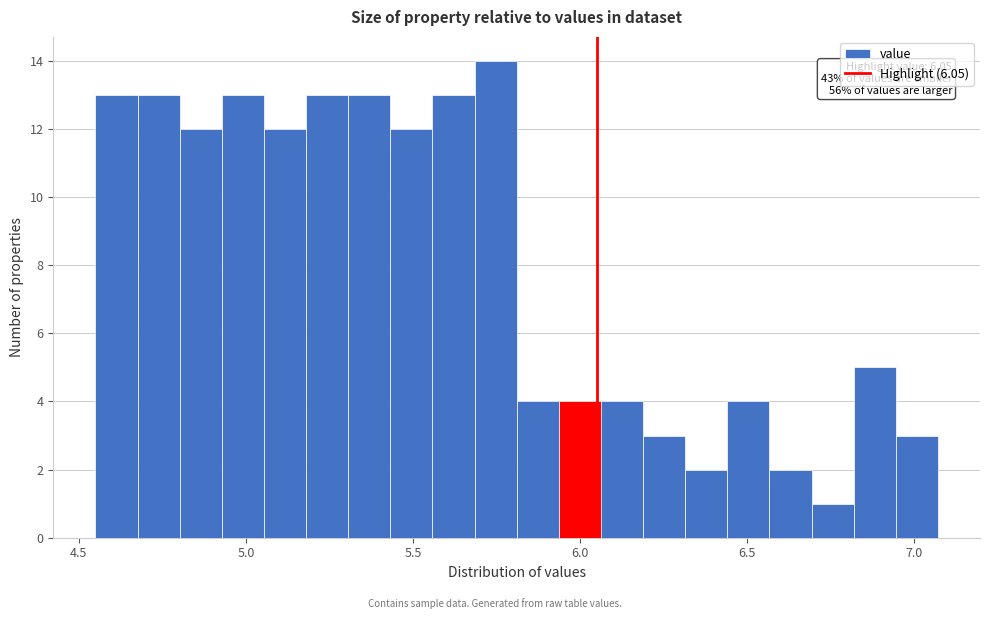

Around what value on the x-axis is the tallest bar? Give the approximate position of its centre, as read against the axis.

5.75